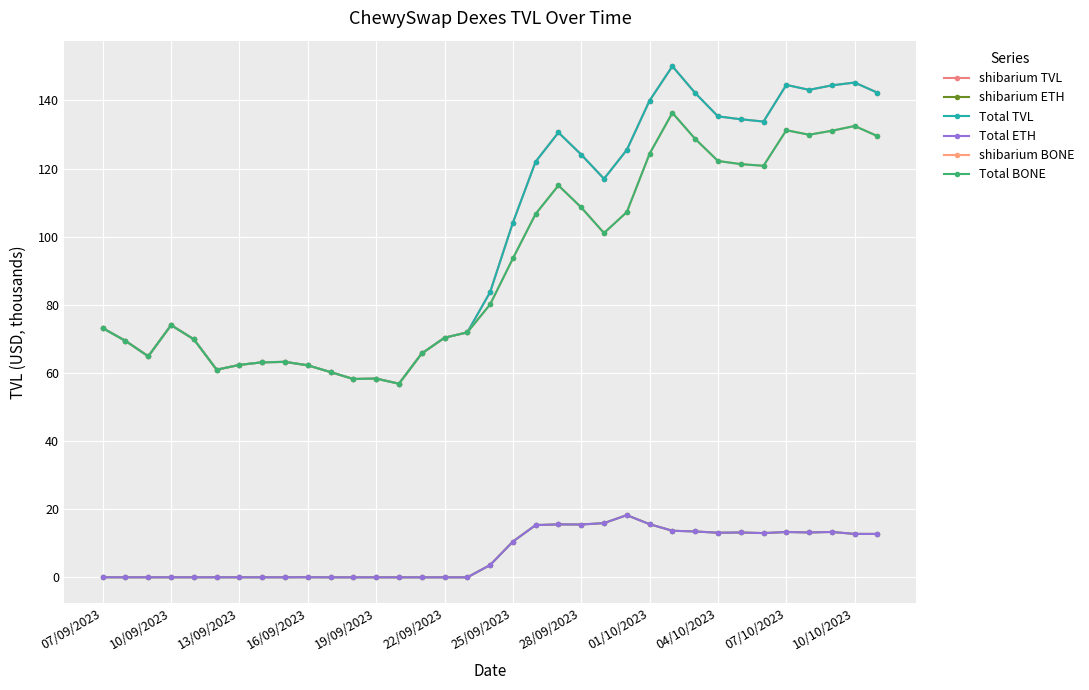

Is this an area chart (filled region under the line)?

No